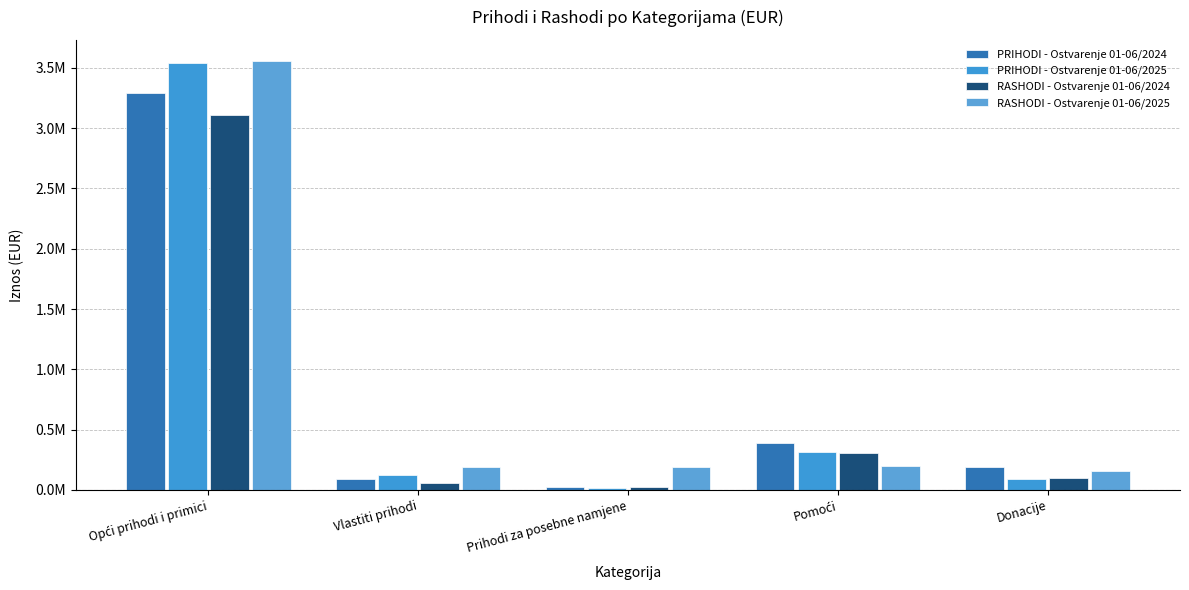

What are all the series names shown in the legend?

PRIHODI - Ostvarenje 01-06/2024, PRIHODI - Ostvarenje 01-06/2025, RASHODI - Ostvarenje 01-06/2024, RASHODI - Ostvarenje 01-06/2025